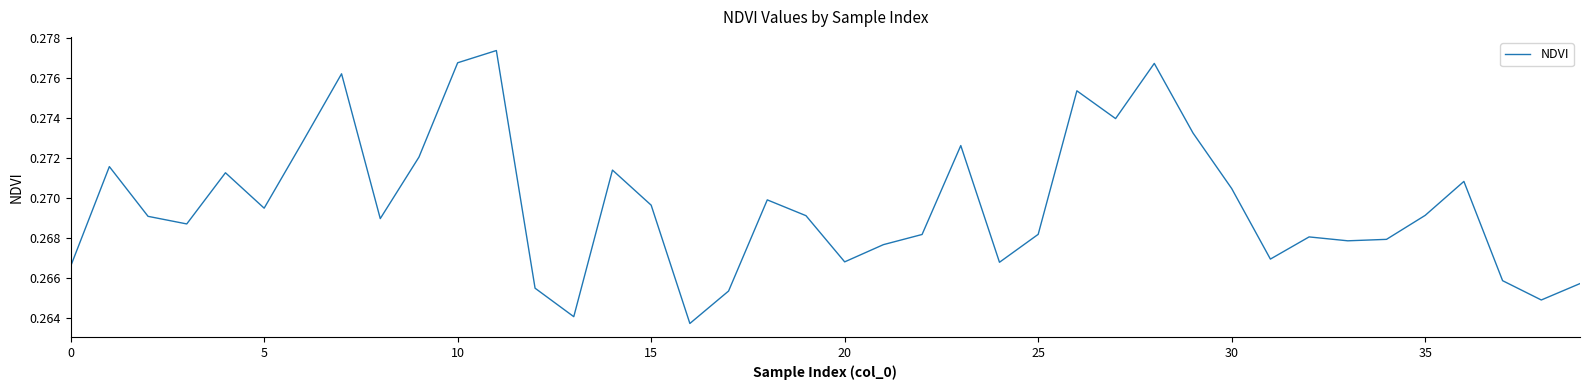

At which label is the value closest to 0?

16